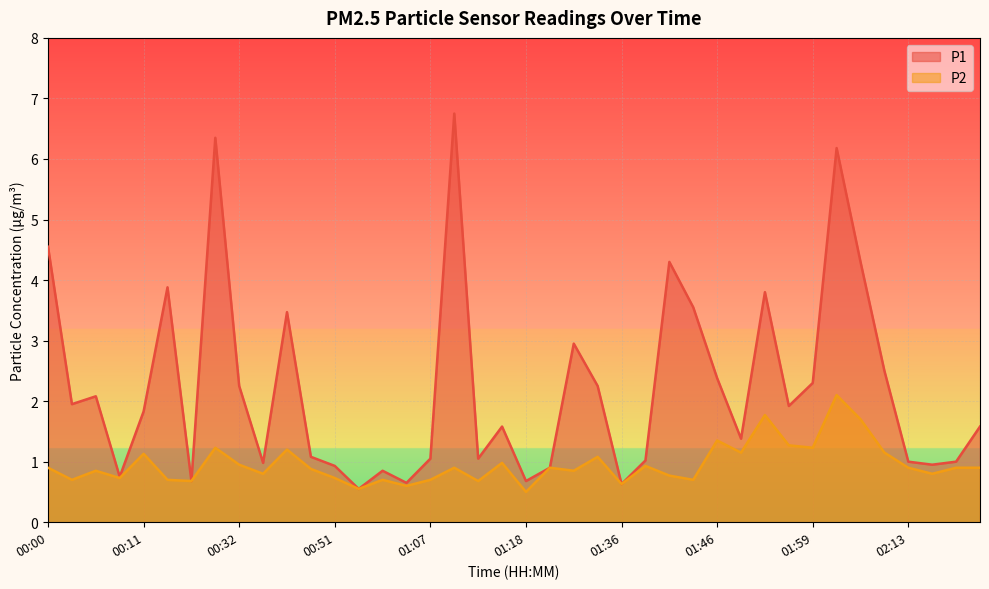

Reading left to right, list all the values displayed in this chart.

P1: 4.5	1.9	2.1	0.8	1.8	3.9	0.7	6.3	2.2	1.0	3.5	1.1	0.9	0.6	0.8	0.7	1.1	6.8	1.1	1.6	0.7	0.9	3.0	2.2	0.6	1.0	4.3	3.5	2.4	1.4	3.8	1.9	2.3	6.2	4.3	2.5	1.0	0.9	1.0	1.6
P2: 0.9	0.7	0.8	0.7	1.1	0.7	0.7	1.2	0.9	0.8	1.2	0.9	0.7	0.6	0.7	0.6	0.7	0.9	0.7	1.0	0.5	0.9	0.8	1.1	0.6	0.9	0.8	0.7	1.4	1.1	1.8	1.3	1.2	2.1	1.7	1.1	0.9	0.8	0.9	0.9